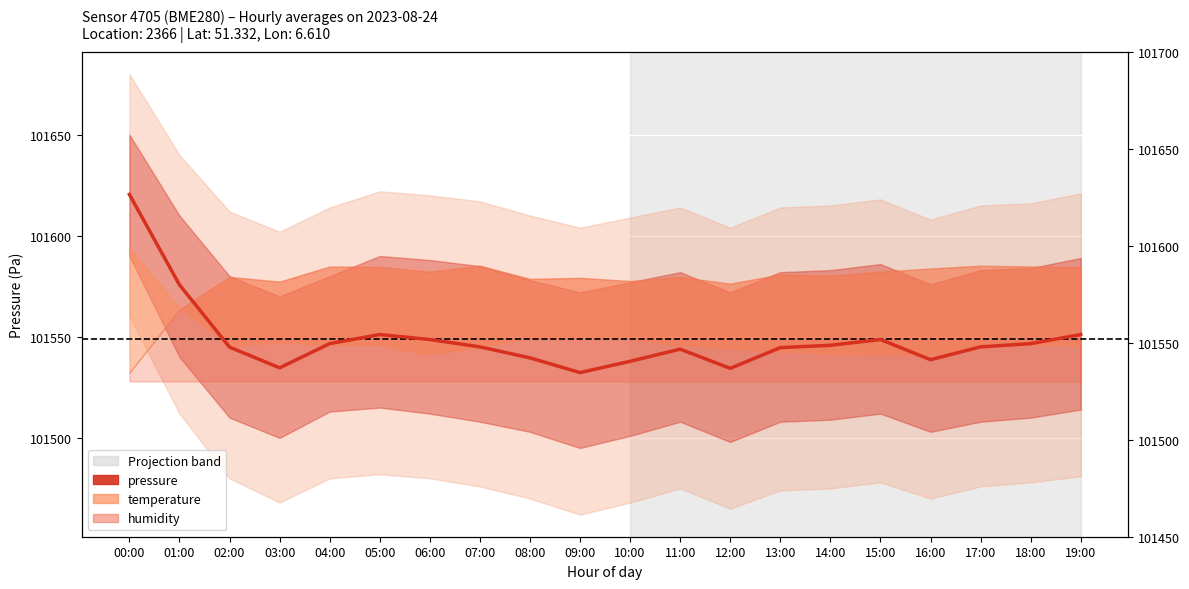

What is the difference between the second highest and minimum values?

43.4